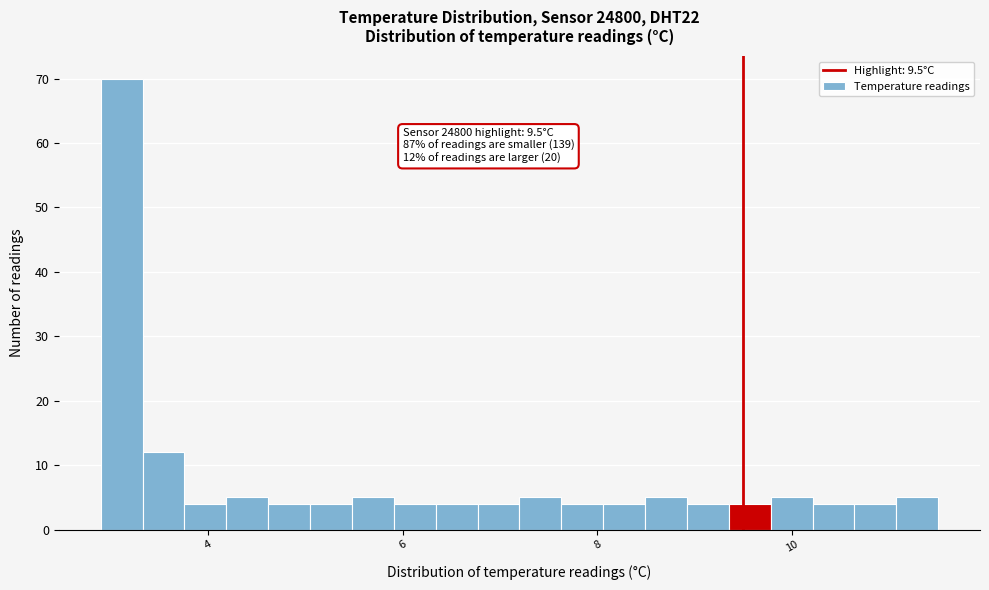

Around what value on the x-axis is the tallest bar? Give the approximate position of its centre, as read against the axis.

3.2